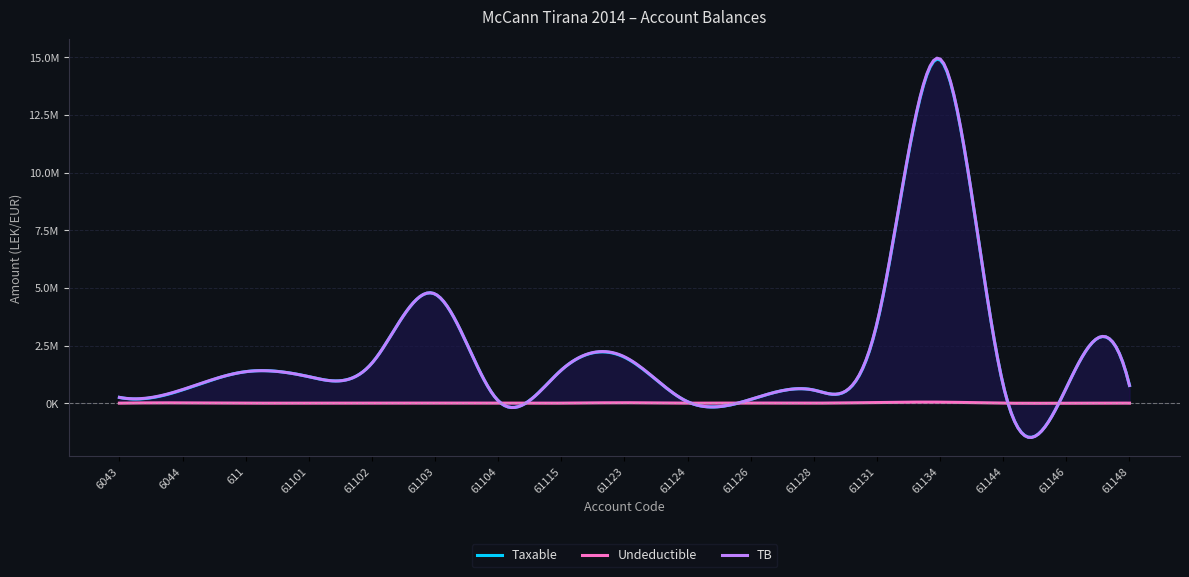

Where is the first local maximum for TB?

611